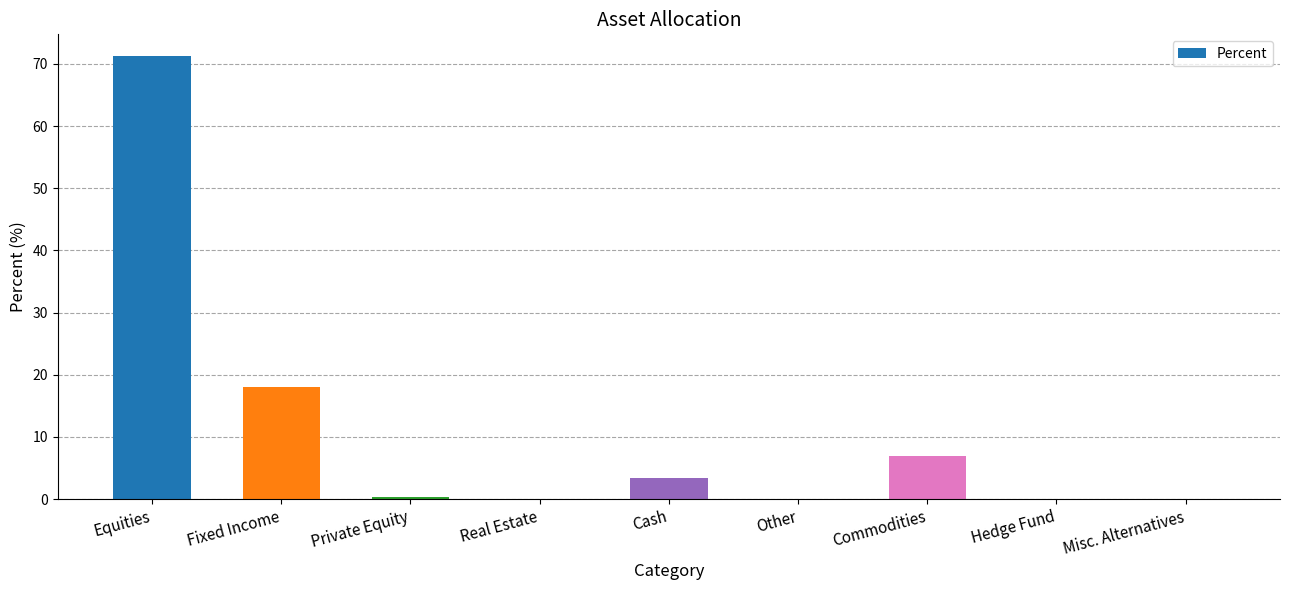

Reading left to right, list all the values displayed in this chart.

71.2	18.1	0.4	0.0	3.4	0.0	6.9	0.0	0.0